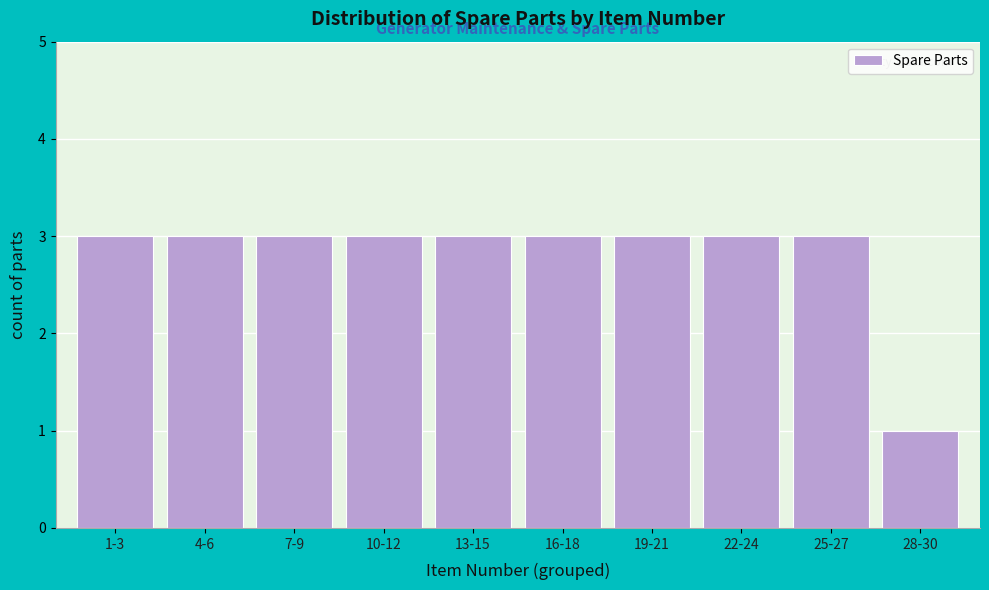

Reading left to right, what are all the values shown in this chart?

1-3=3	4-6=3	7-9=3	10-12=3	13-15=3	16-18=3	19-21=3	22-24=3	25-27=3	28-30=1